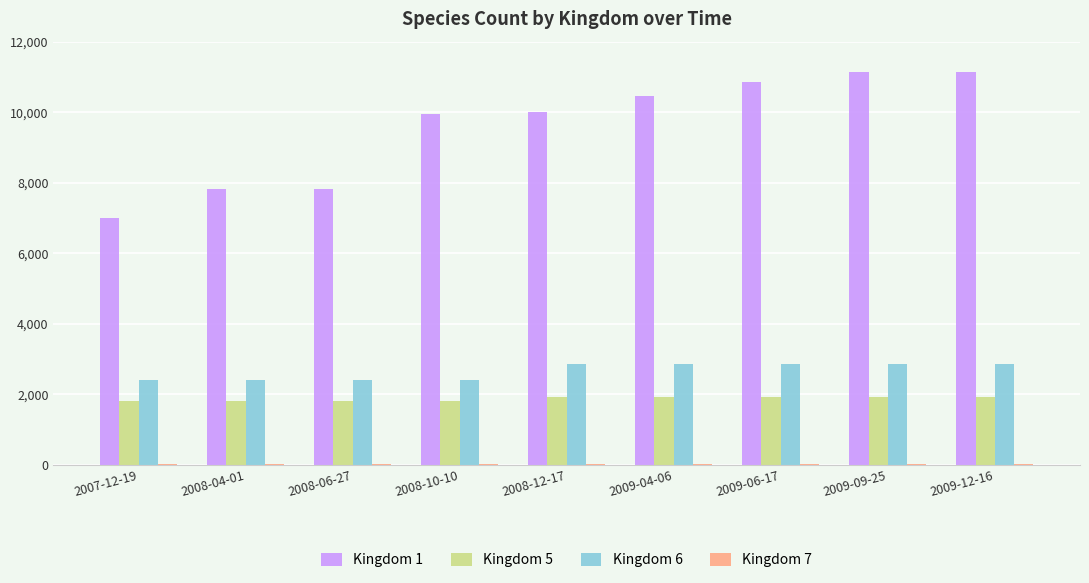

The value of Kingdom 1 at 2009-09-25 is 6899. True or false?

False